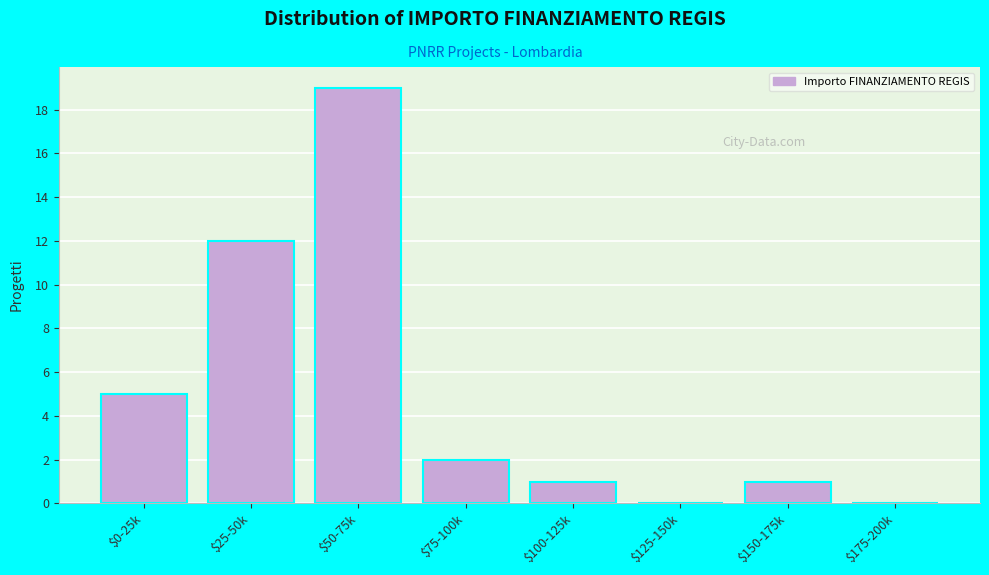

Which label corresponds to the largest value in the chart?

$50-75k